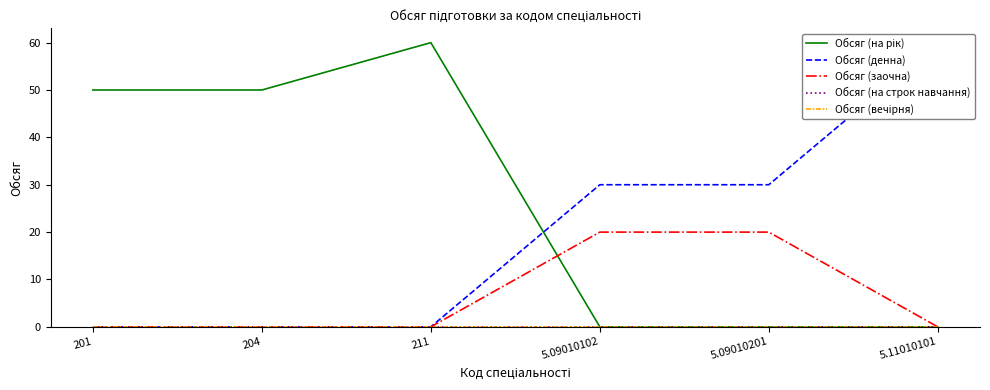

How many distinct data groups are displayed?

5